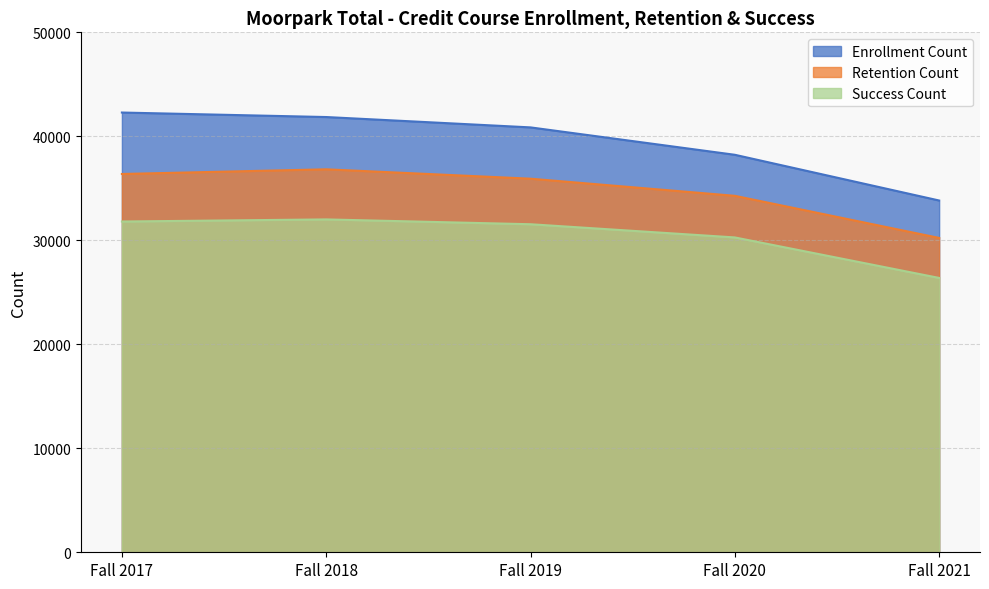

At Fall 2018, list the series in order from smallest to largest.

Success Count, Retention Count, Enrollment Count